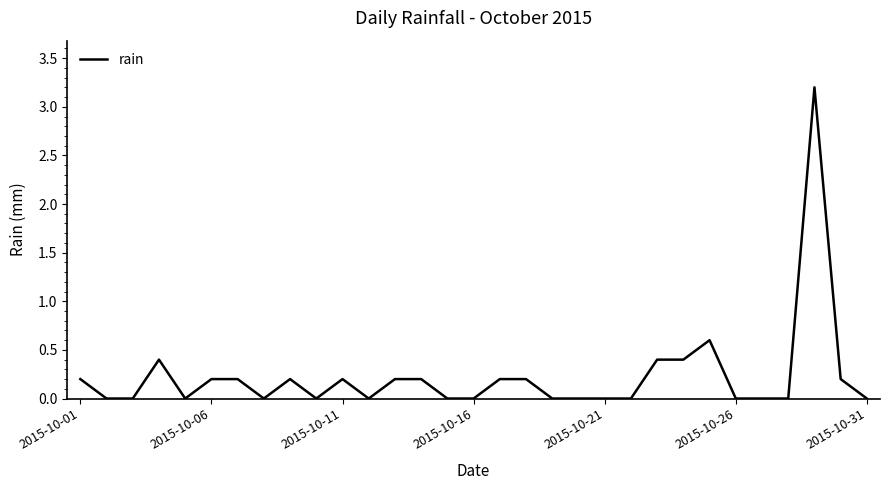

What is the greatest value displayed?

3.2